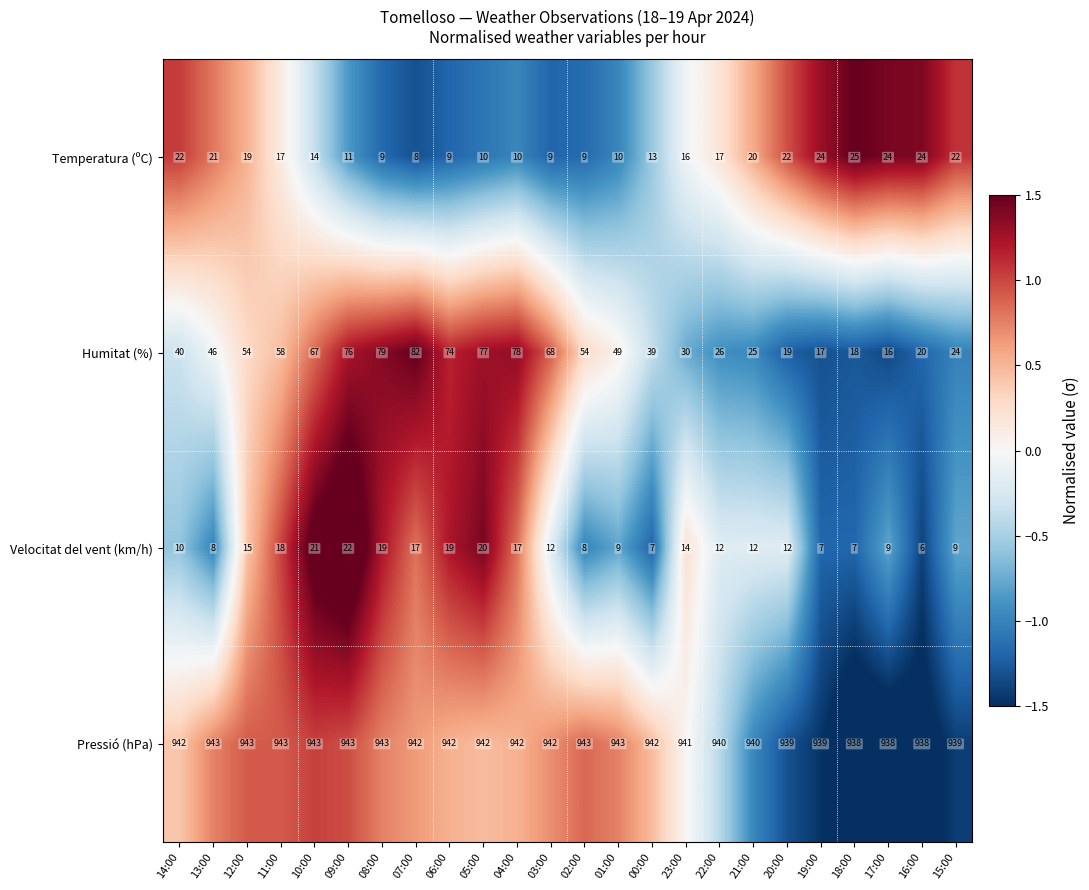

True or false: Pressió (hPa) has a value of 942 at 14:00.

True